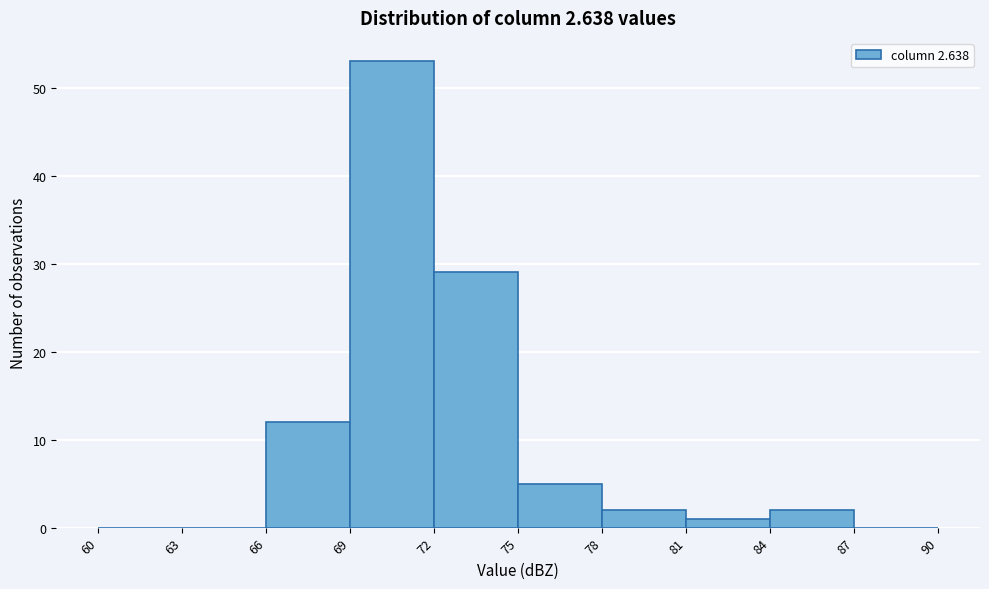

Which range on the x-axis has the tallest bar?

69 to 72